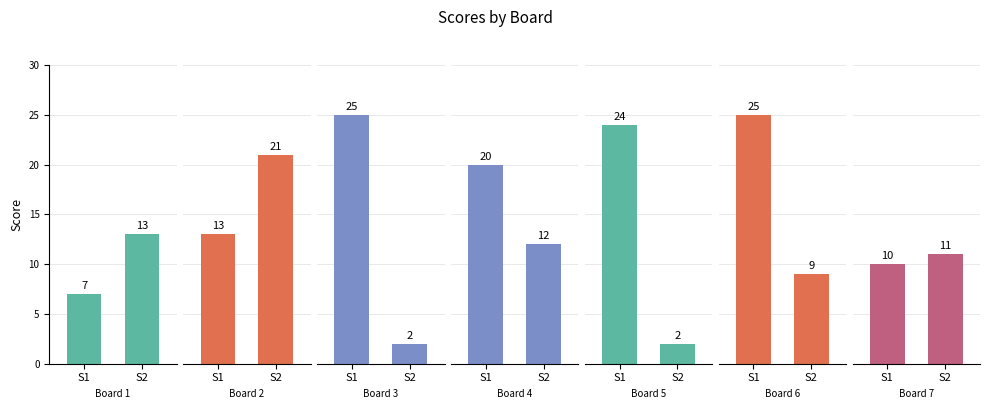

Reading left to right, extract all data points from this chart.

Score 1: 7	13	25	20	24	25	10
Score 2: 13	21	2	12	2	9	11